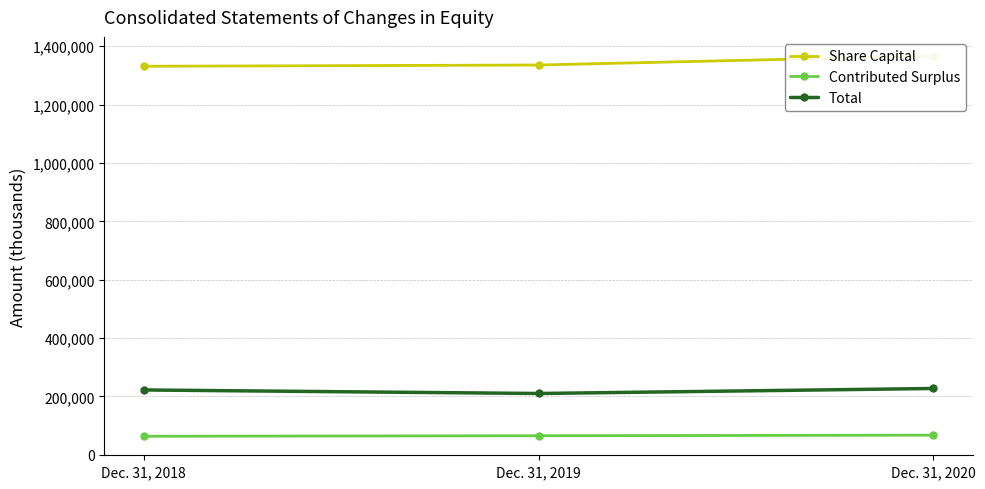

Which series has the widest spread of values?

Share Capital